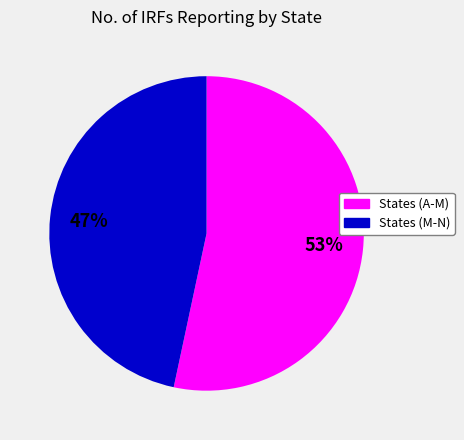

To the nearest percent, what is the average slice percentage?

50%